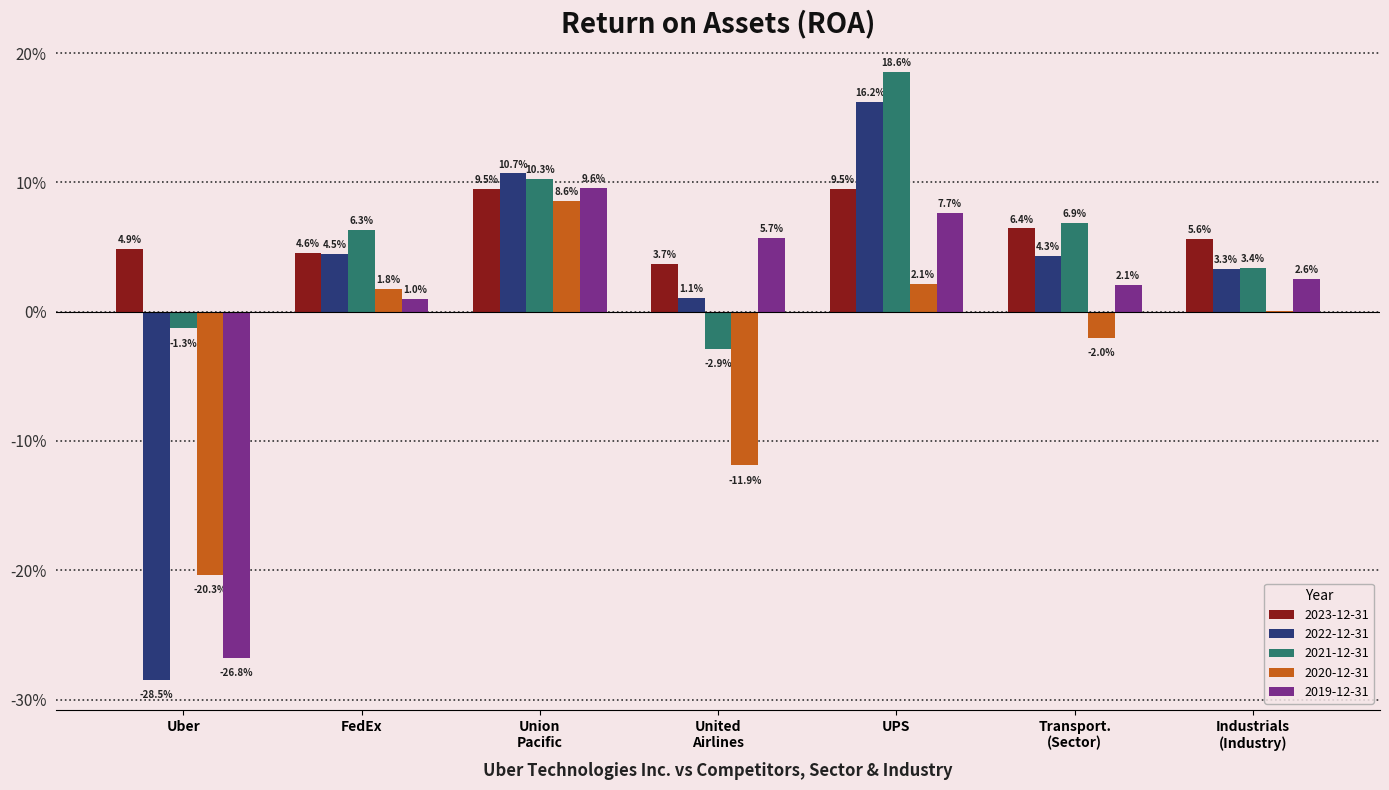

Rank the series by their maximum value, from highest to lowest.

2021-12-31, 2022-12-31, 2019-12-31, 2023-12-31, 2020-12-31